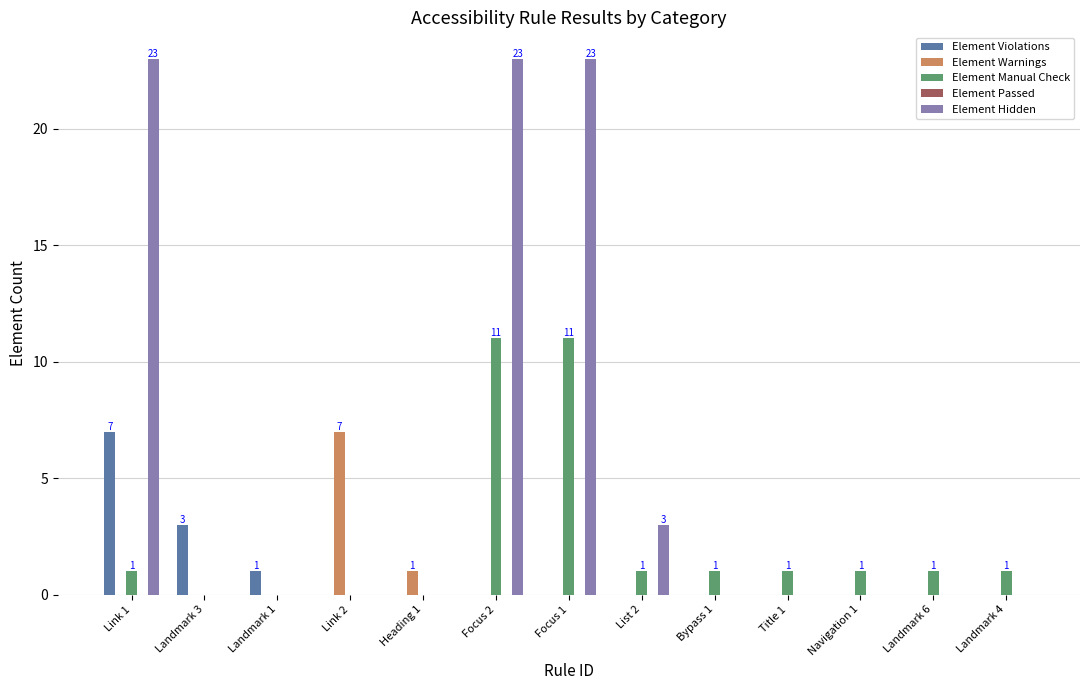

Is it true that Element Warnings equals 0 at List 2?

True